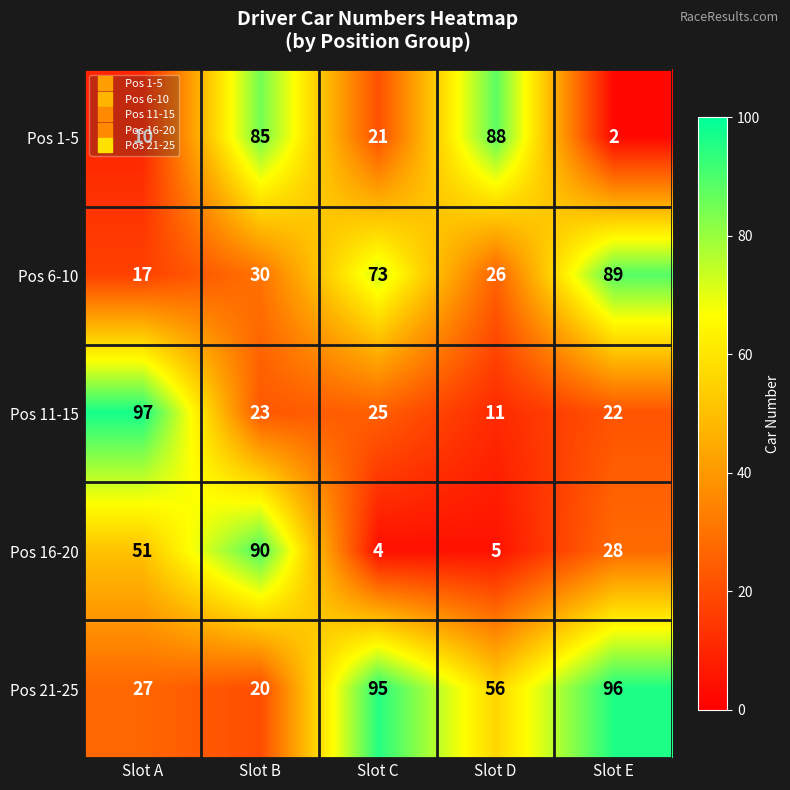

What is the sum of all Pos 1-5 values?

206